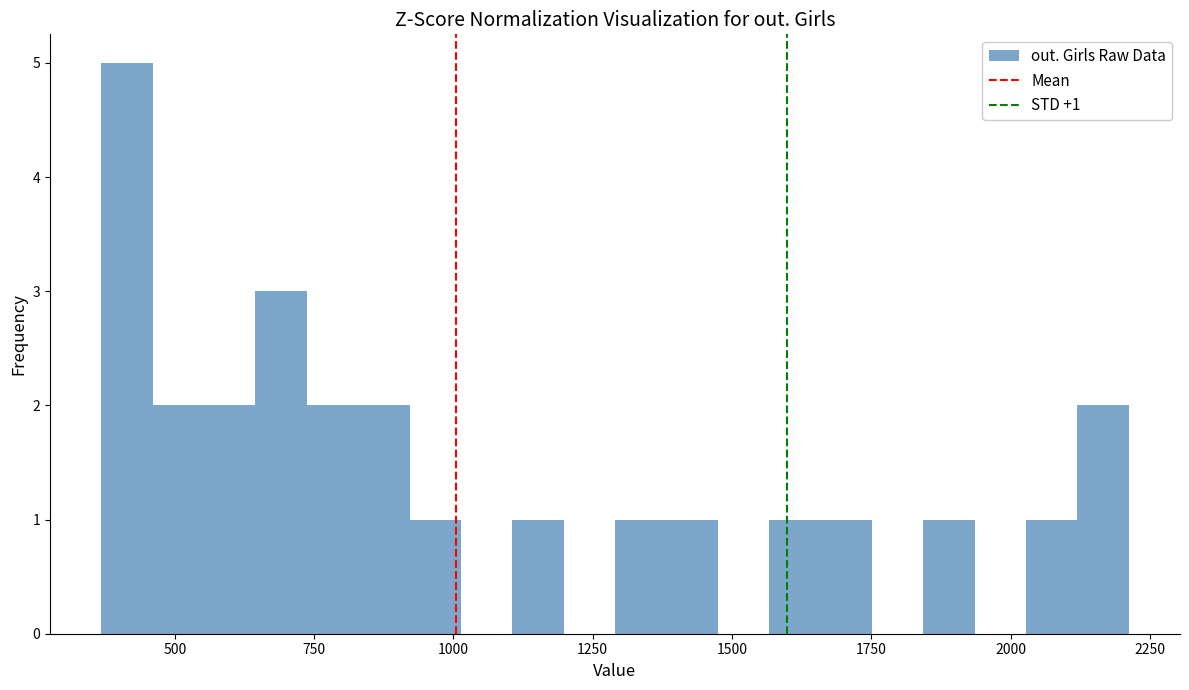

Around what value on the x-axis is the tallest bar? Give the approximate position of its centre, as read against the axis.

400